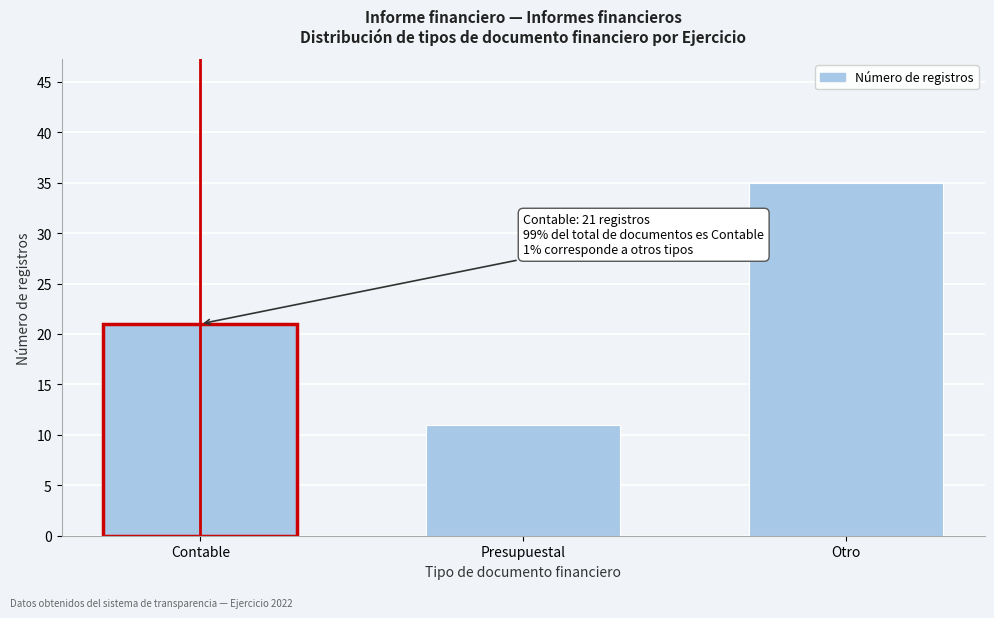

Reading right to left, transcribe all the data shown in this chart.

35	11	21